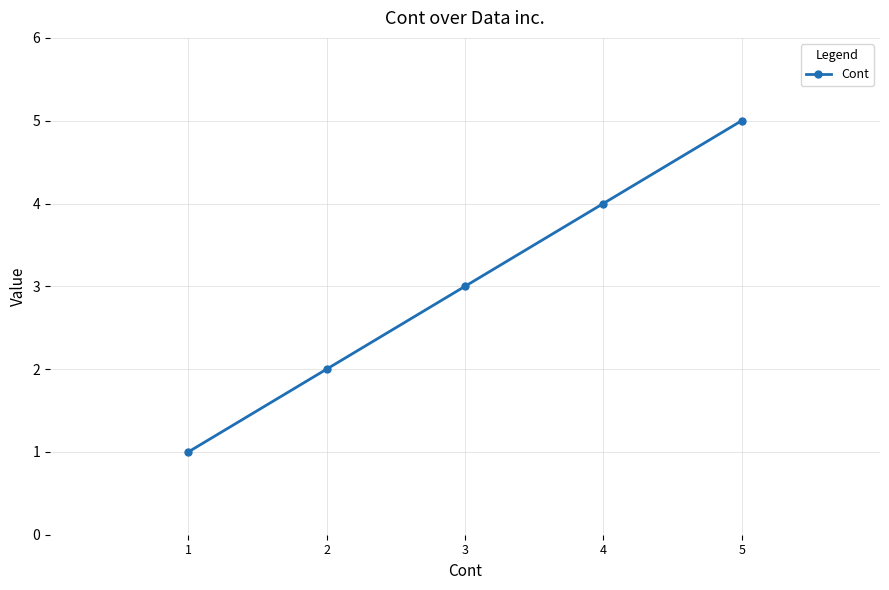

What is the change in value from 1 to 3?

+2